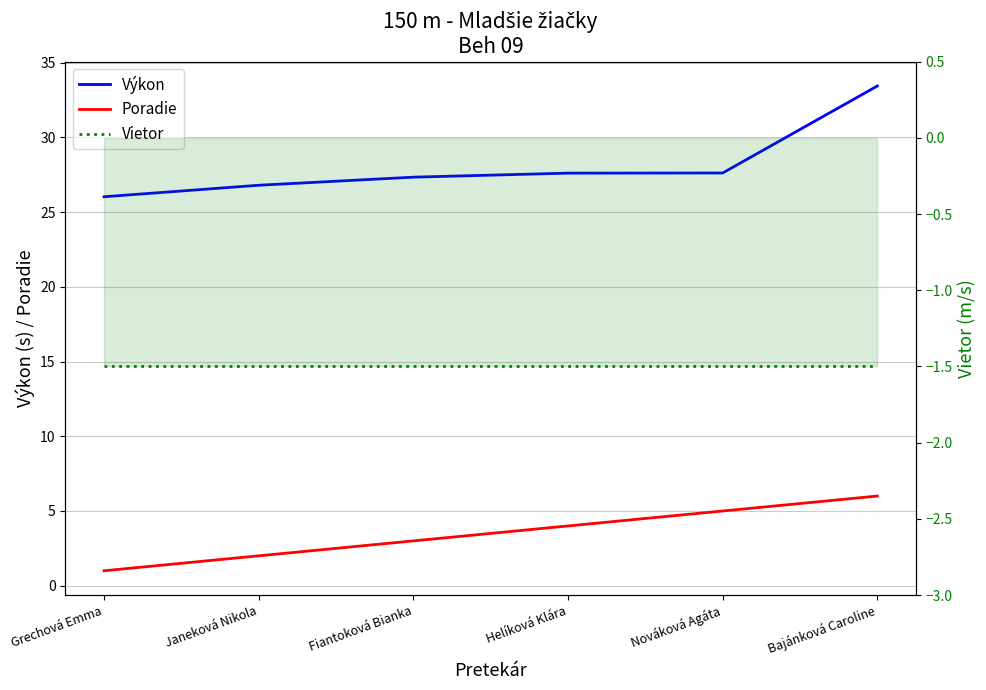

True or false: Vietor and Poradie intersect in this chart.

False